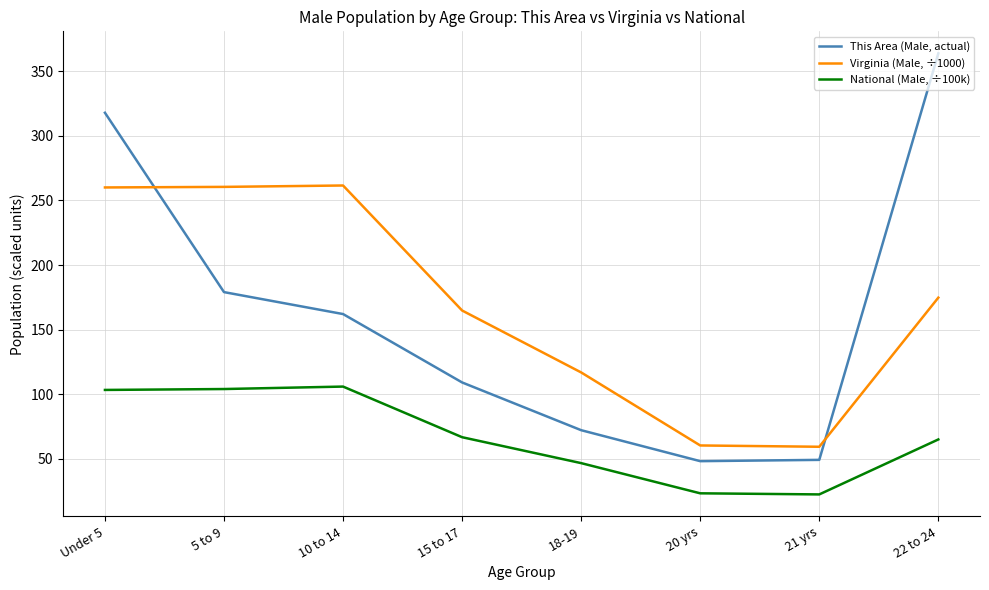

The Virginia (Male, ÷1000) series shows 205.4 at 18-19. True or false?

False